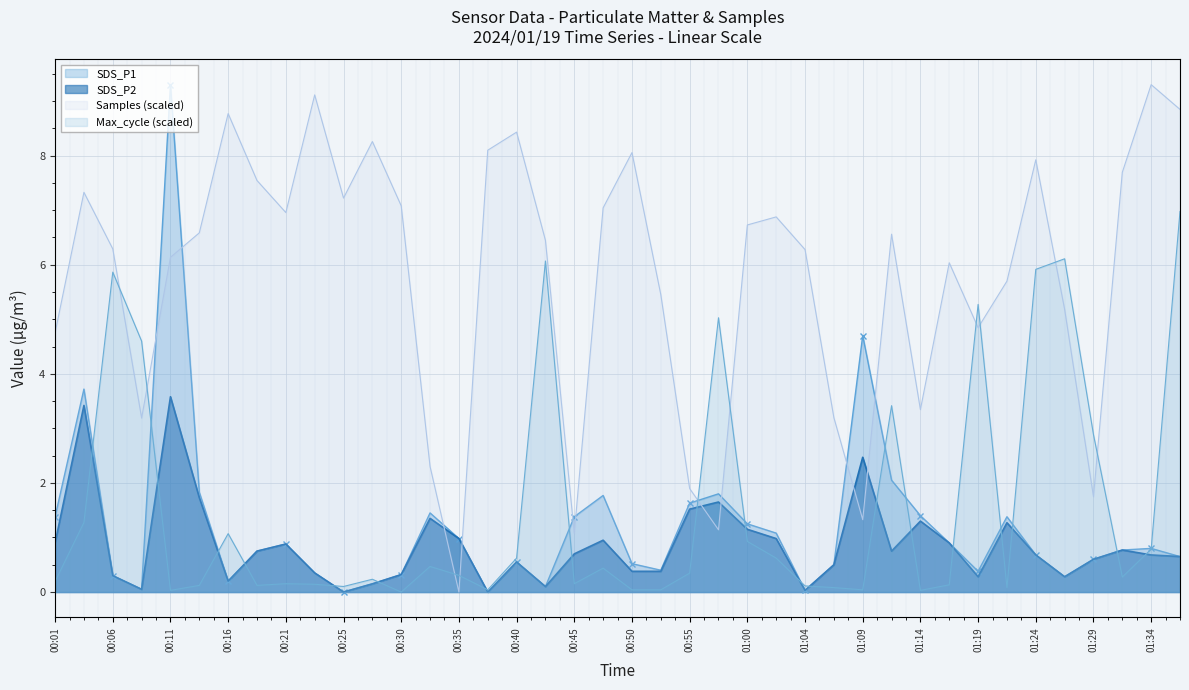

What is the label of the 27th point from the right?

00:33